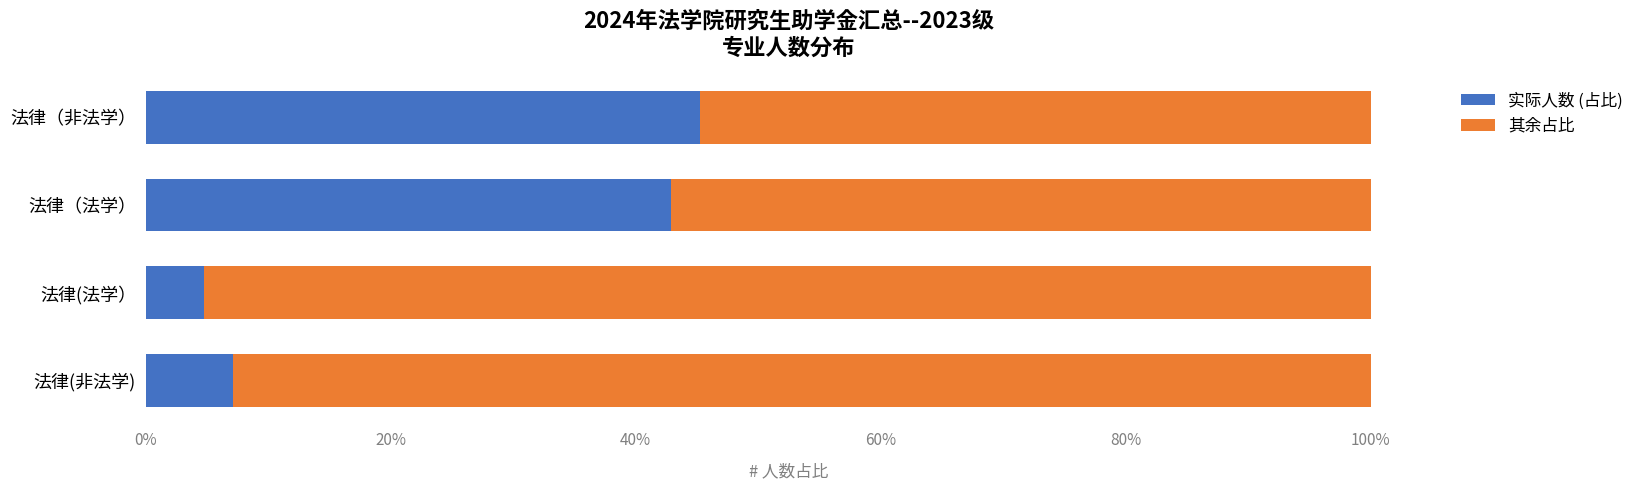

List the labels in order of 实际人数 (占比) value, largest first.

法律（非法学）, 法律（法学）, 法律(非法学), 法律(法学）